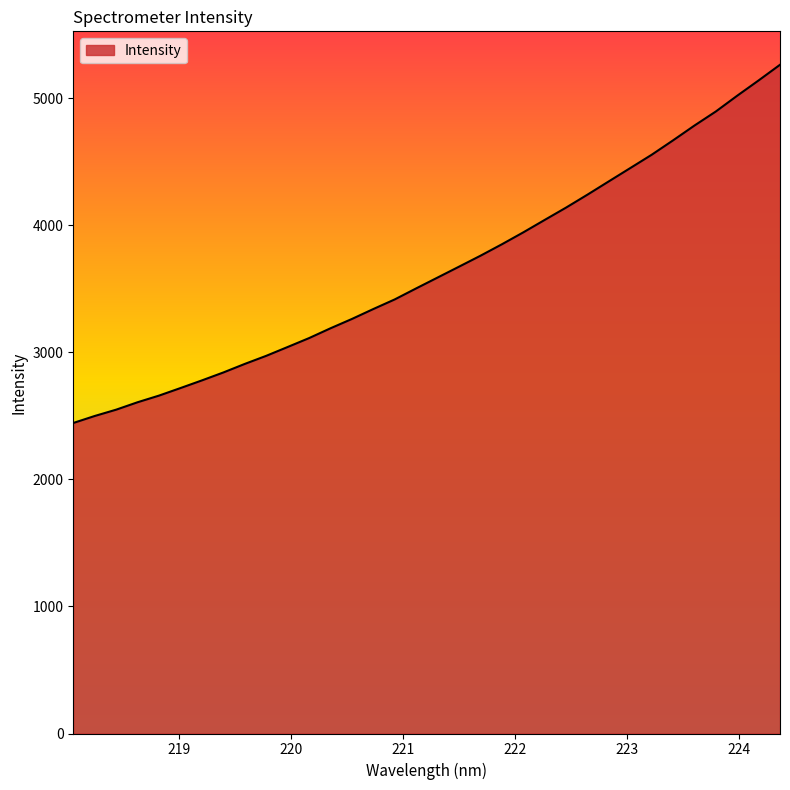

What is the difference between the maximum and minimum values?

2819.5